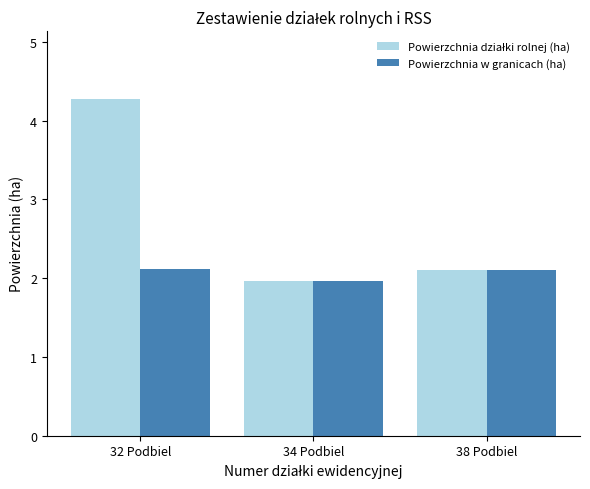

At which category does the chart reach its minimum across all series?

34 Podbiel